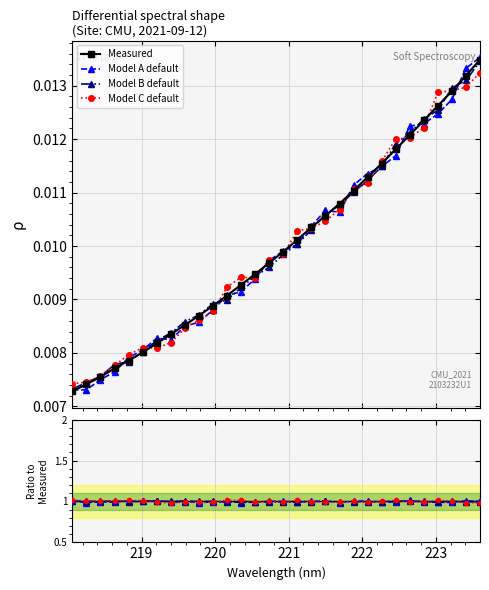

How many values are between 0 and 1?

30